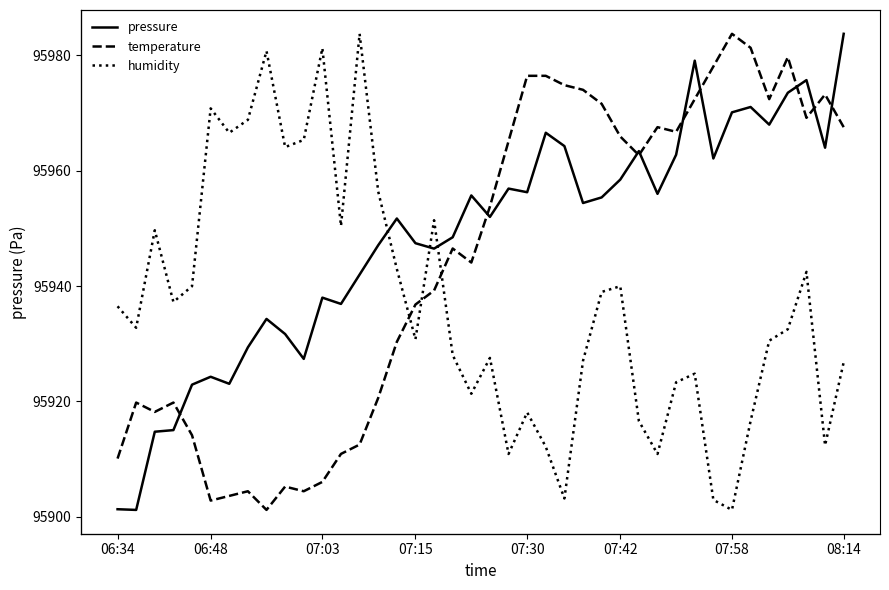

How many lines are shown in the chart?

3